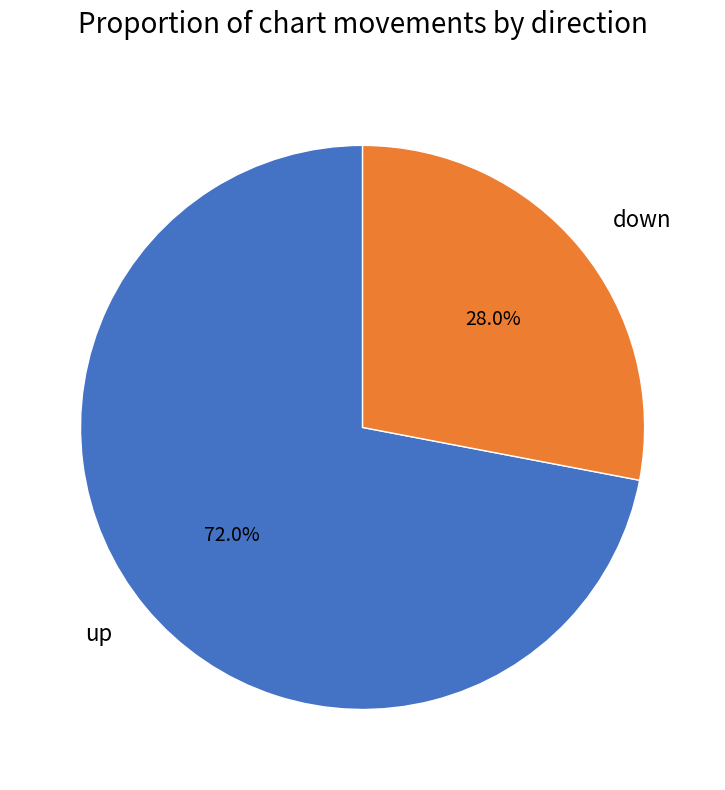

Is there any slice that represents more than half of the pie?

Yes